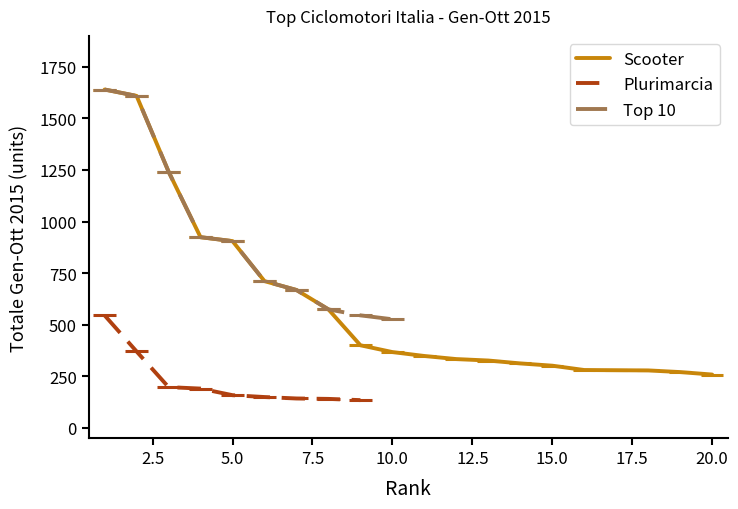

What are all the series names shown in the legend?

Scooter, Plurimarcia, Top 10